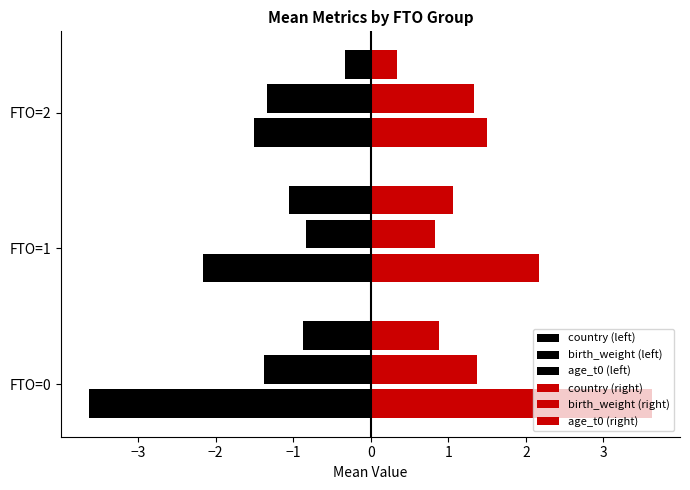

The value of birth_weight at 2 is 0.5. True or false?

False